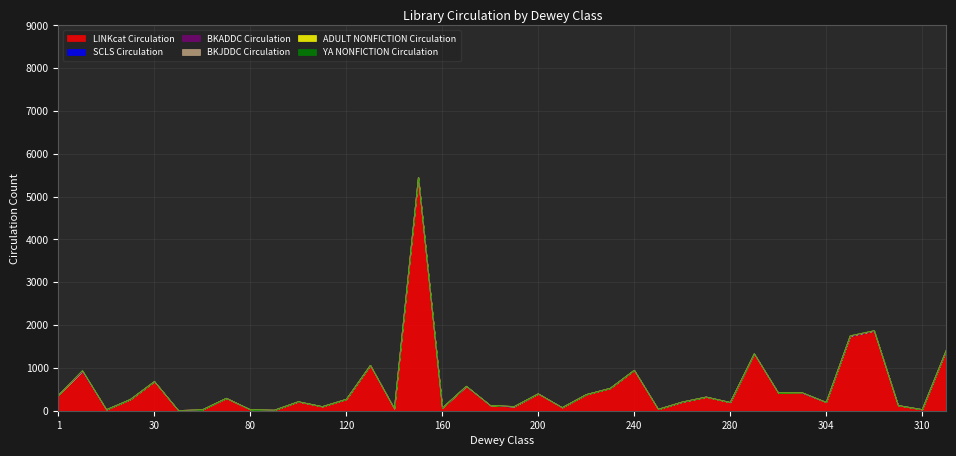

What is the spread (max minus min) of values at 250?

36